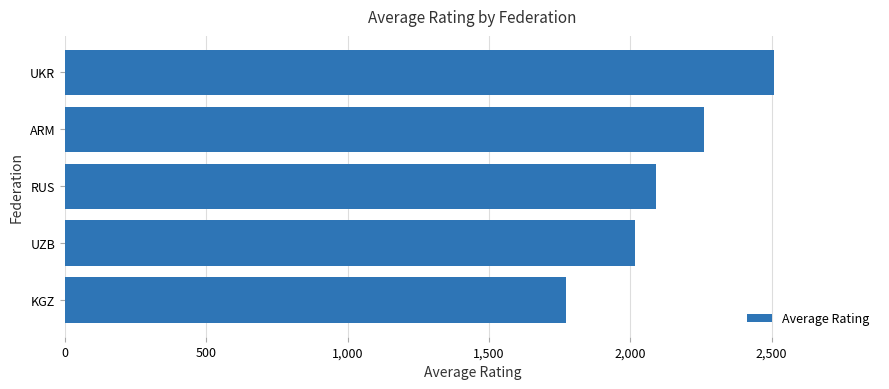

What is the difference between the maximum and second lowest values?

489